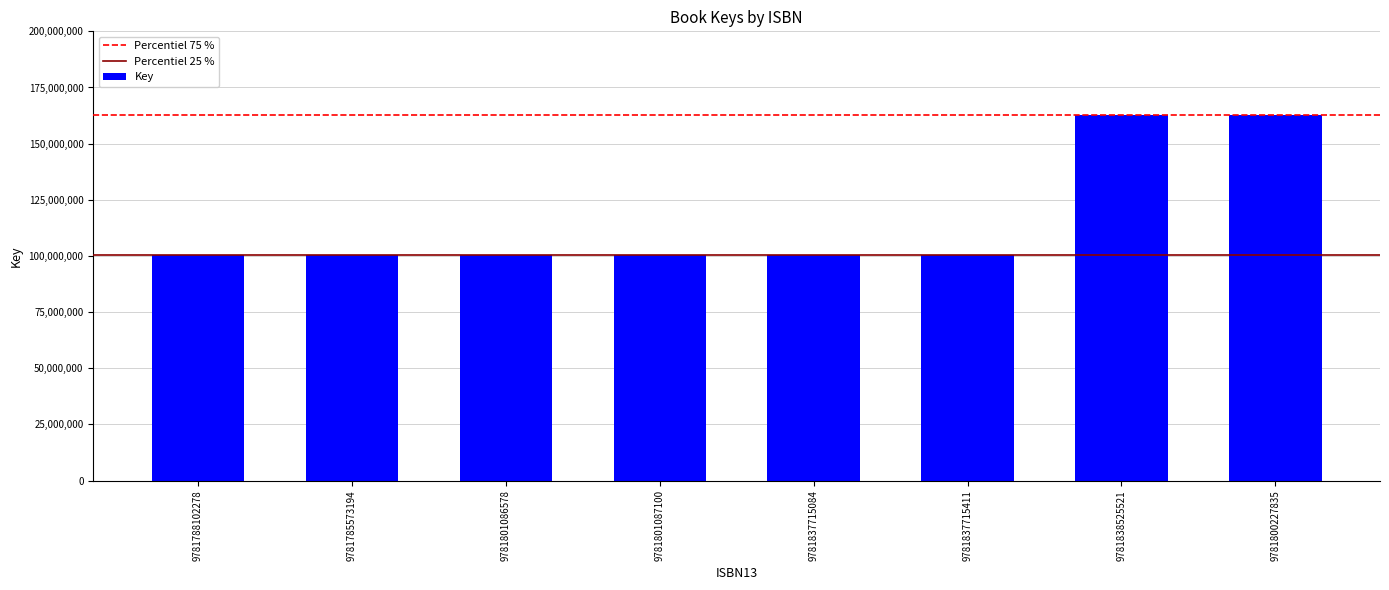

Approximately how many times larger is the value at 9781785573194 compared to 9781801087100?

1.0